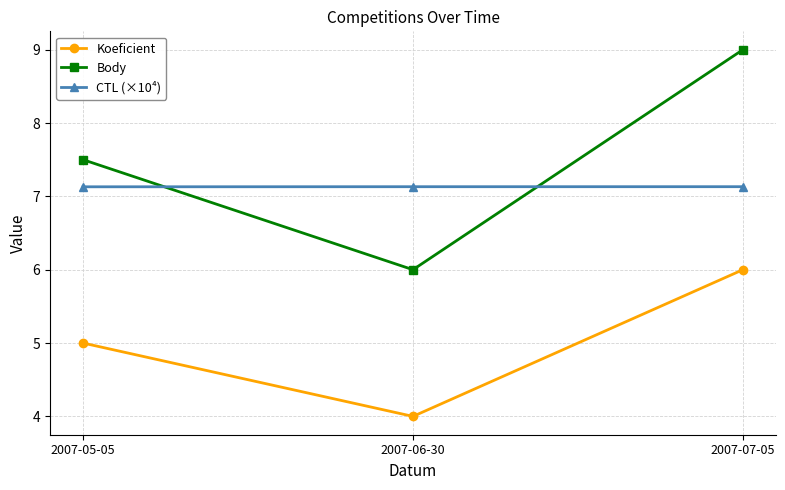

At which category is the sum across all series the highest?

2007-07-05